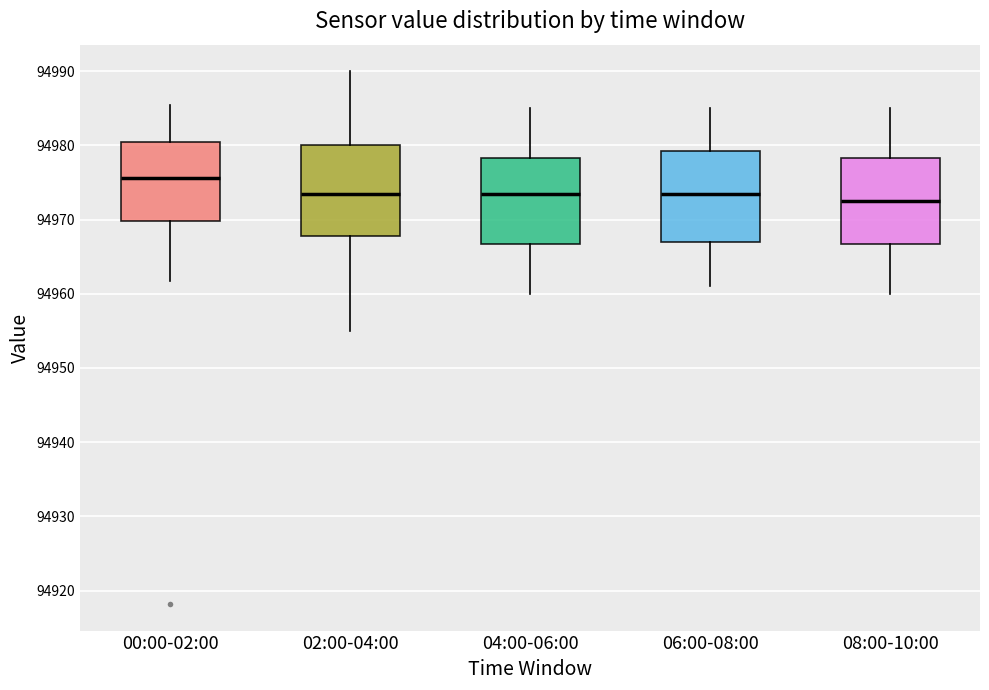

Where does the median line of the box for 00:00-02:00 sit on the y-axis? The values are not printed on the chart, so give them approximately, as read against the axis.

94976